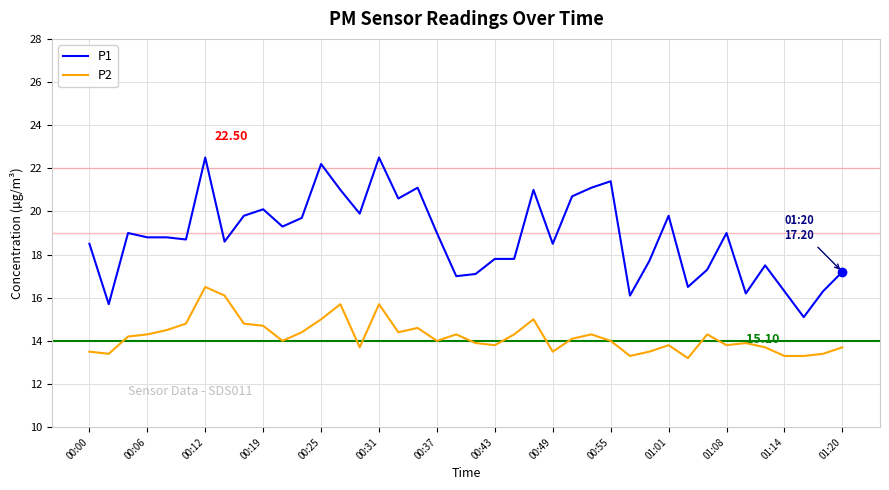

List the series in order of their peak value, lowest first.

P2, P1